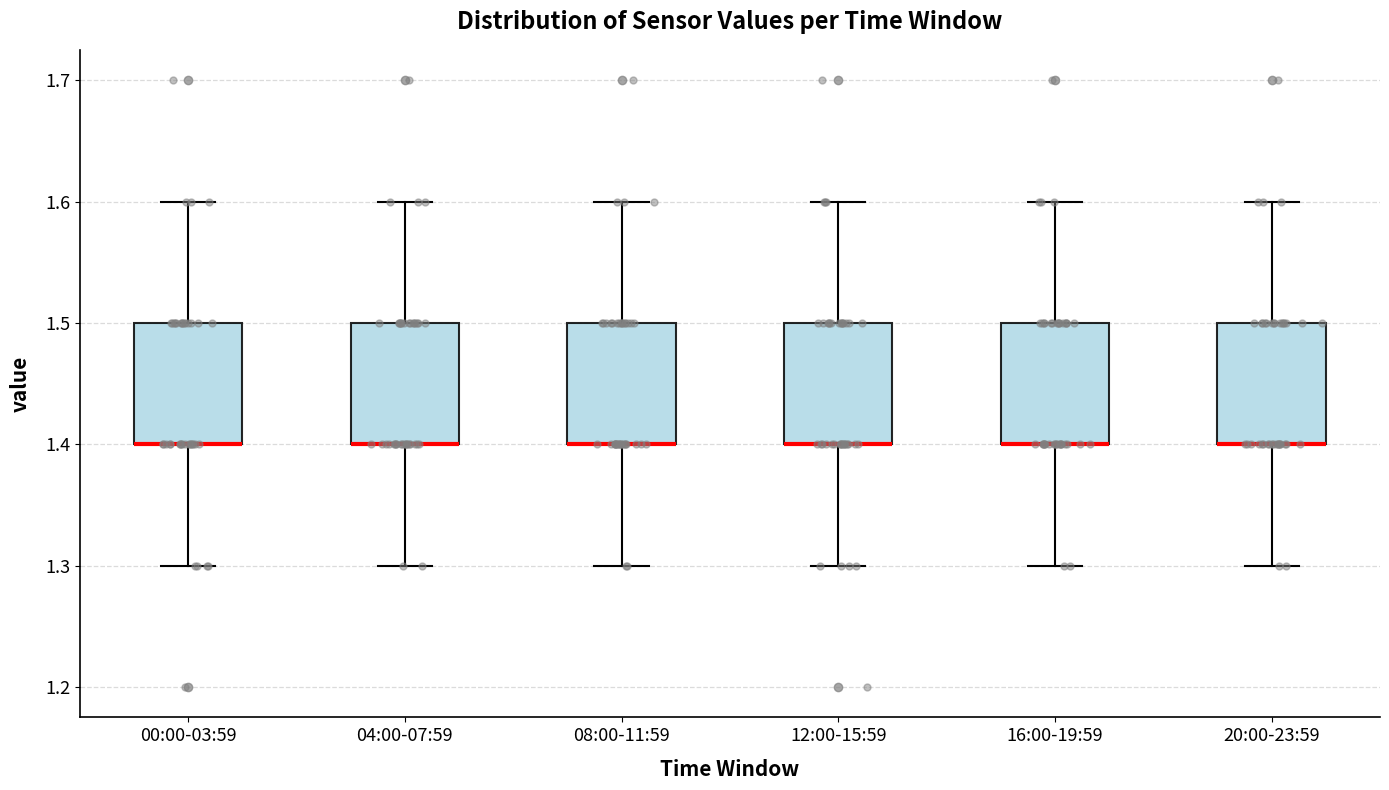

Reading left to right, read every box against the y-axis: the position of its median line, the range the box covers, and the ends of its whiskers. The values are not printed on the chart, so give them approximately, as read against the axis.

00:00-03:59: median 1.4 (drawn on the box's lower edge), box 1.4 to 1.5, whiskers 1.3 to 1.6
04:00-07:59: median 1.4 (drawn on the box's lower edge), box 1.4 to 1.5, whiskers 1.3 to 1.6
08:00-11:59: median 1.4 (drawn on the box's lower edge), box 1.4 to 1.5, whiskers 1.3 to 1.6
12:00-15:59: median 1.4 (drawn on the box's lower edge), box 1.4 to 1.5, whiskers 1.3 to 1.6
16:00-19:59: median 1.4 (drawn on the box's lower edge), box 1.4 to 1.5, whiskers 1.3 to 1.6
20:00-23:59: median 1.4 (drawn on the box's lower edge), box 1.4 to 1.5, whiskers 1.3 to 1.6